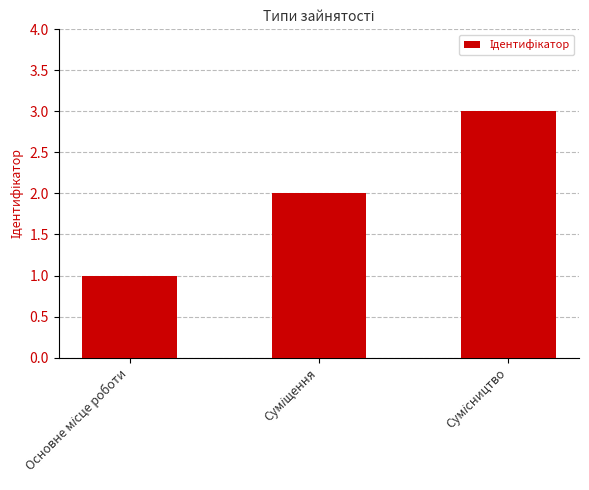

Reading left to right, extract all data points from this chart.

1	2	3